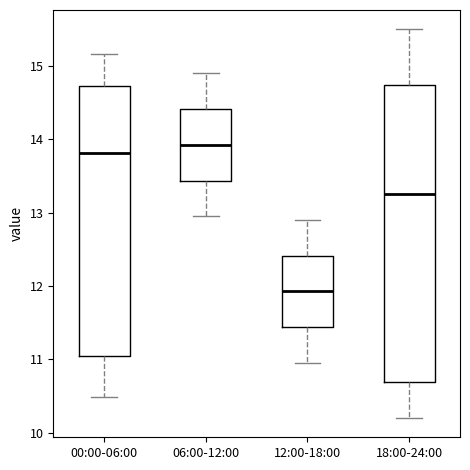

Where does the lower whisker of the box for 18:00-24:00 end on the y-axis? The values are not printed on the chart, so give them approximately, as read against the axis.

10.2